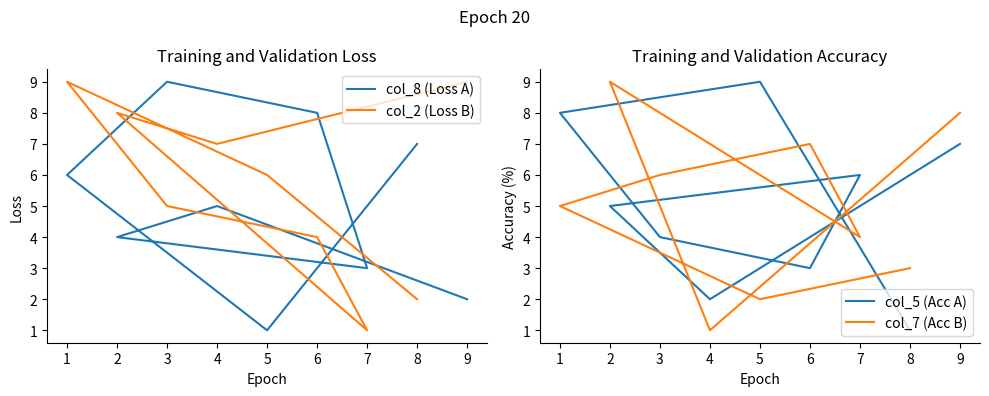

How many interior local peaks does the col_5 (Acc A) series have?

2